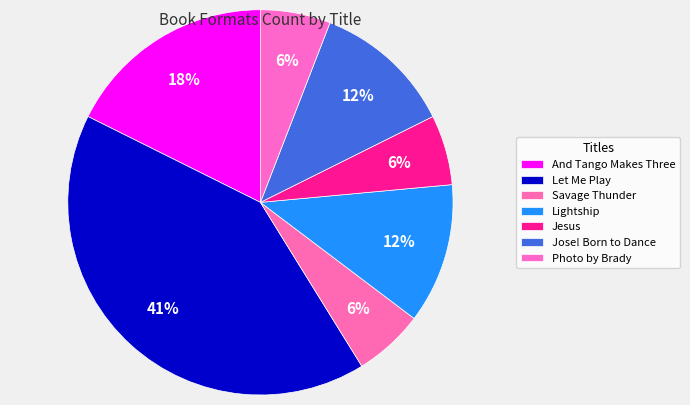

Count the number of slices in the pie.

7